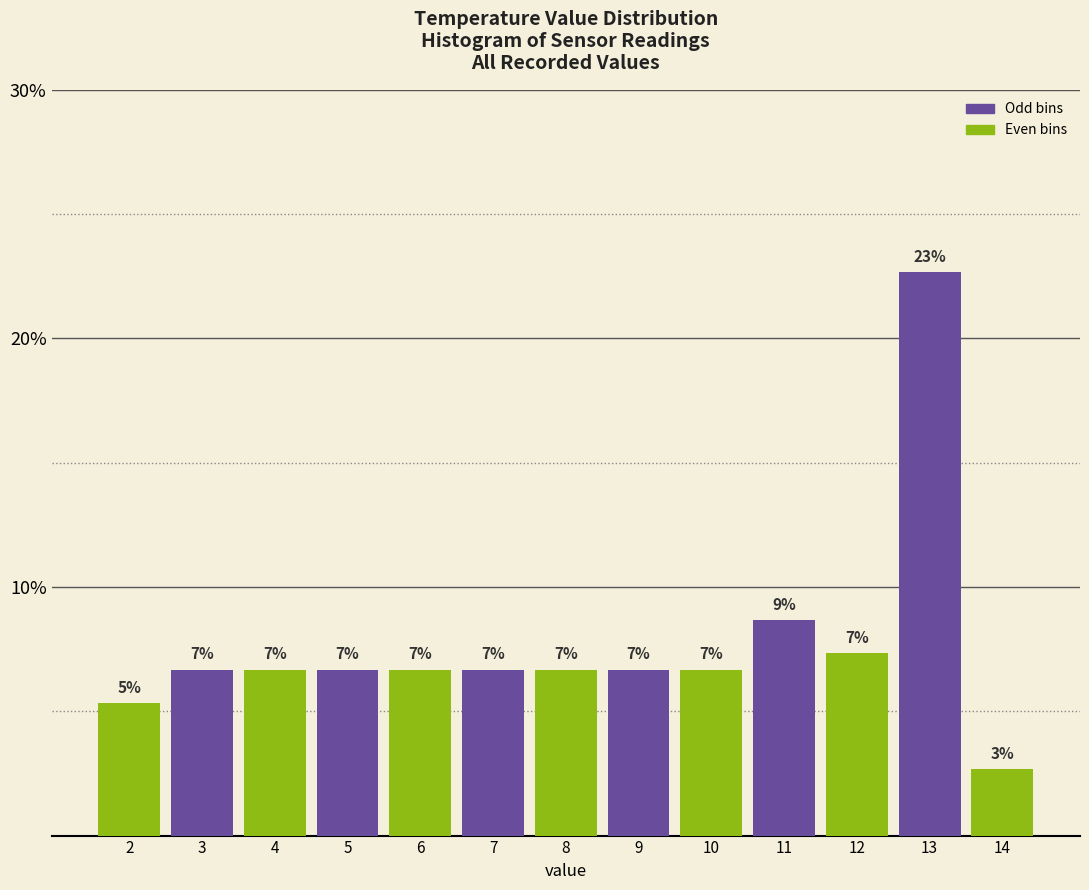

How many bars are there in total?

13